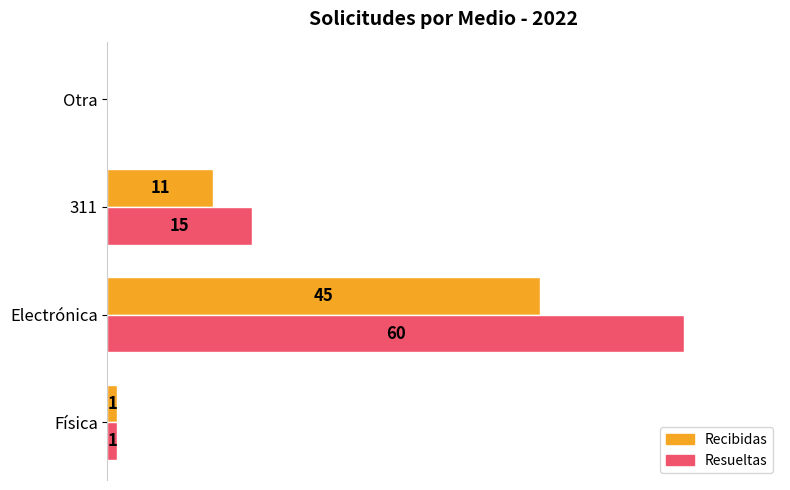

At which label does Recibidas reach its peak?

Electrónica